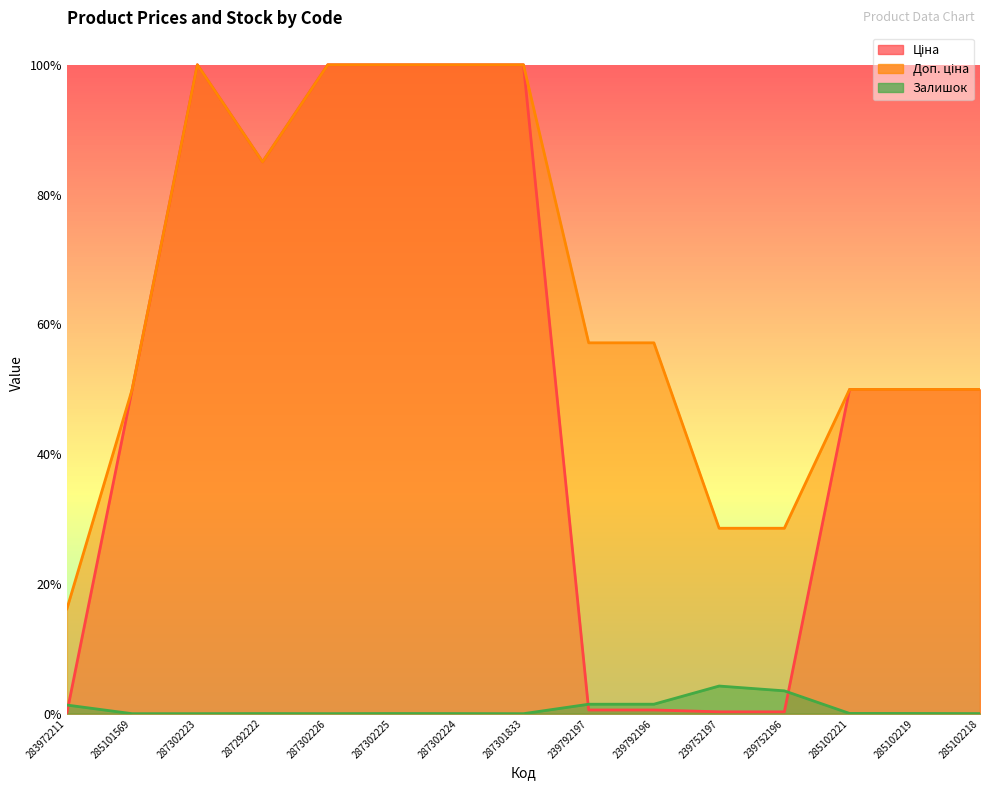

Between which two adjacent categories do Залишок and Ціна first intersect?

283972211 and 285101569